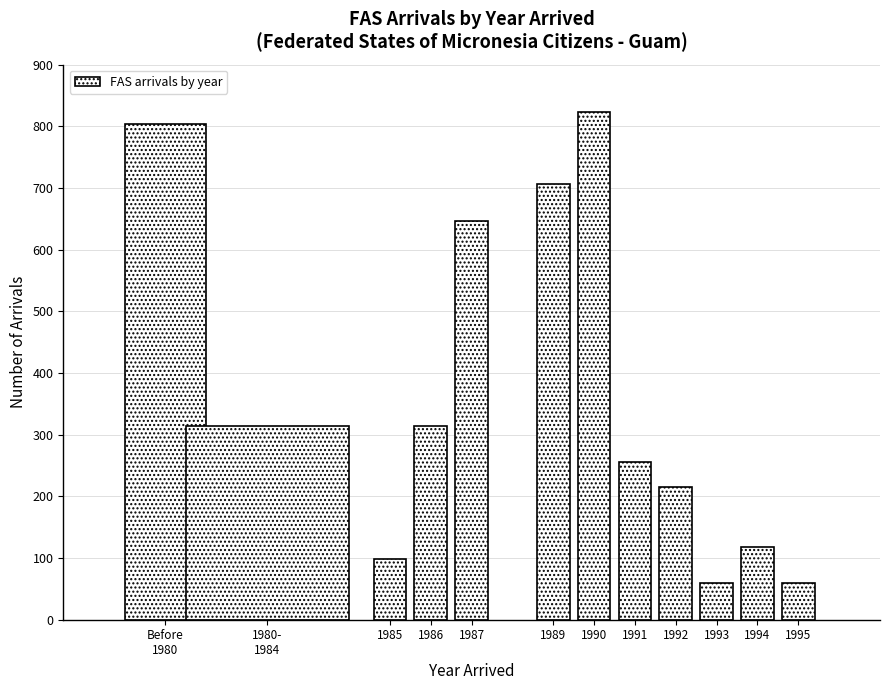

Reading right to left, extract all data points from this chart.

59	118	59	216	255	823	706	647	314	98	314	804